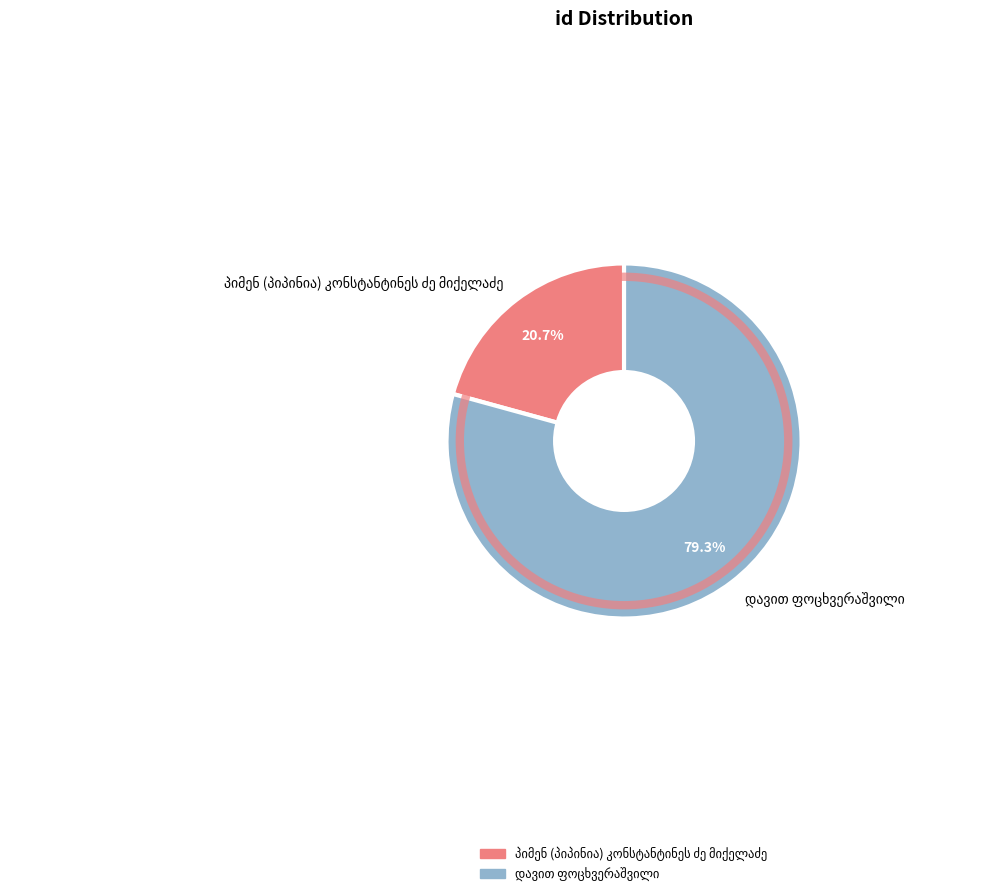

Does any single category account for the majority?

Yes